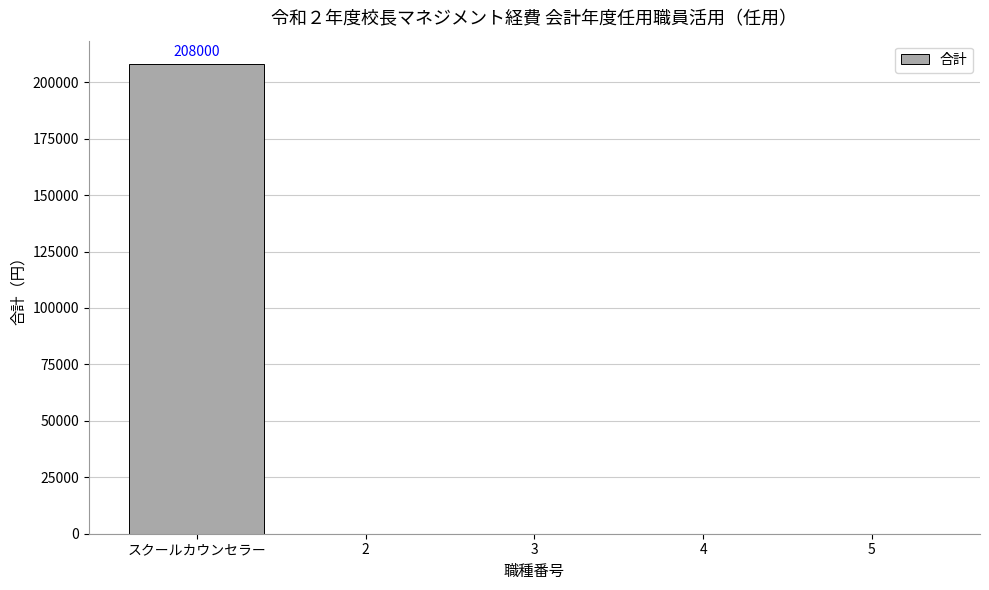

Count the number of categories in the chart.

5